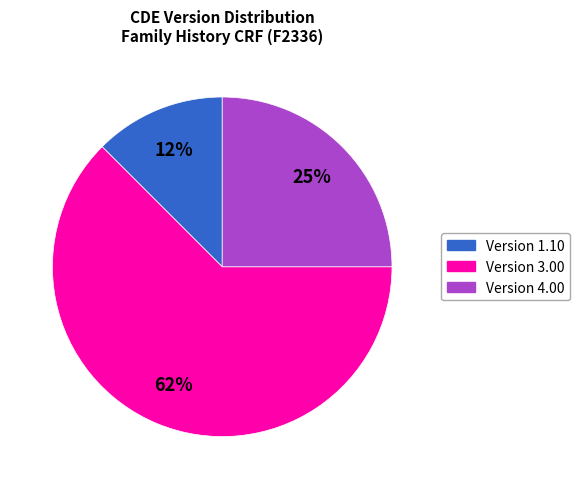

Does any single category account for the majority?

Yes